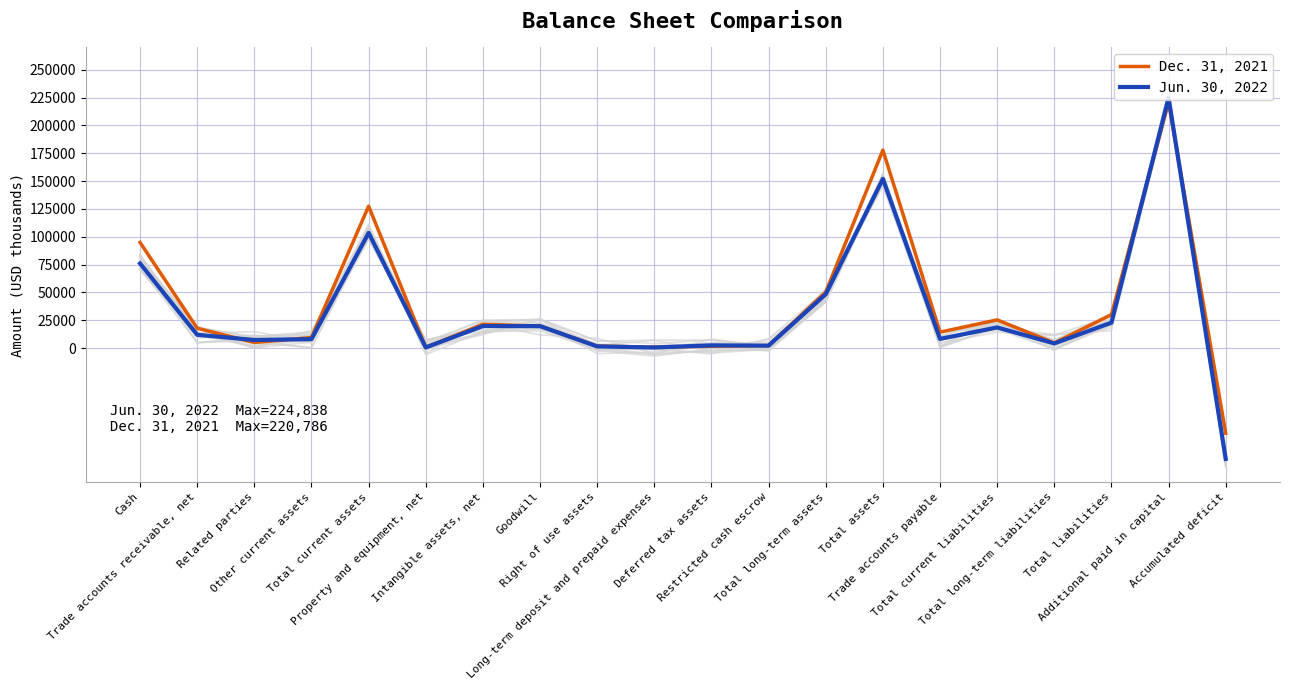

True or false: Dec. 31, 2021 has more than 1 points higher than both neighbors.

True